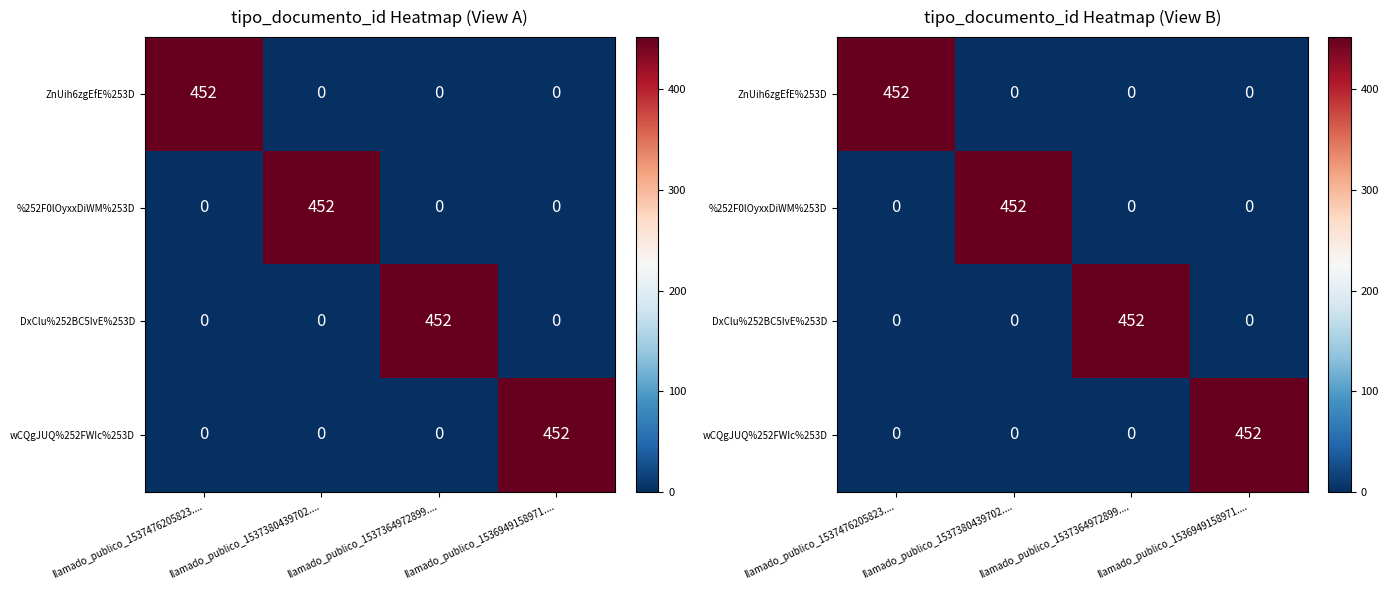

True or false: ZnUih6zgEfE%253D has a value of 0 at llamado_publico_1537364972899.....

True